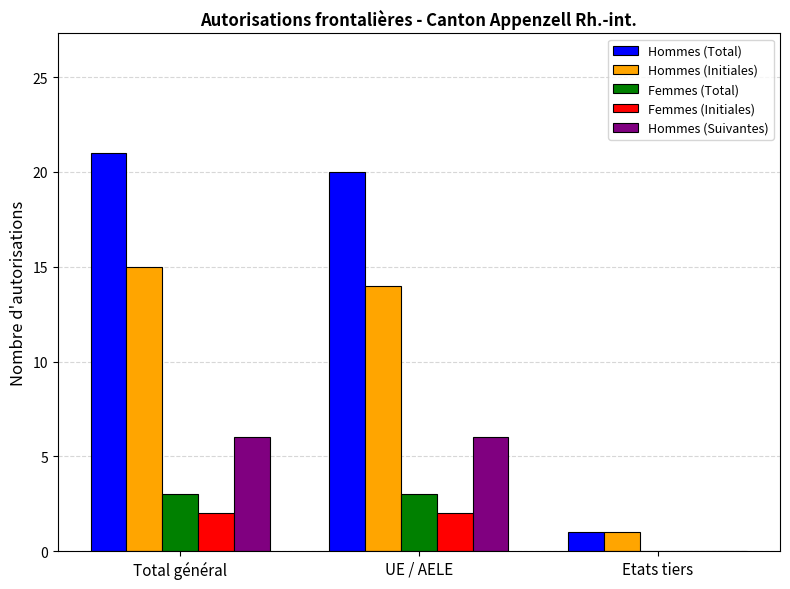

Reading left to right, transcribe all the data shown in this chart.

Hommes (Total): 21	20	1
Hommes (Initiales): 15	14	1
Femmes (Total): 3	3	0
Femmes (Initiales): 2	2	0
Hommes (Suivantes): 6	6	0